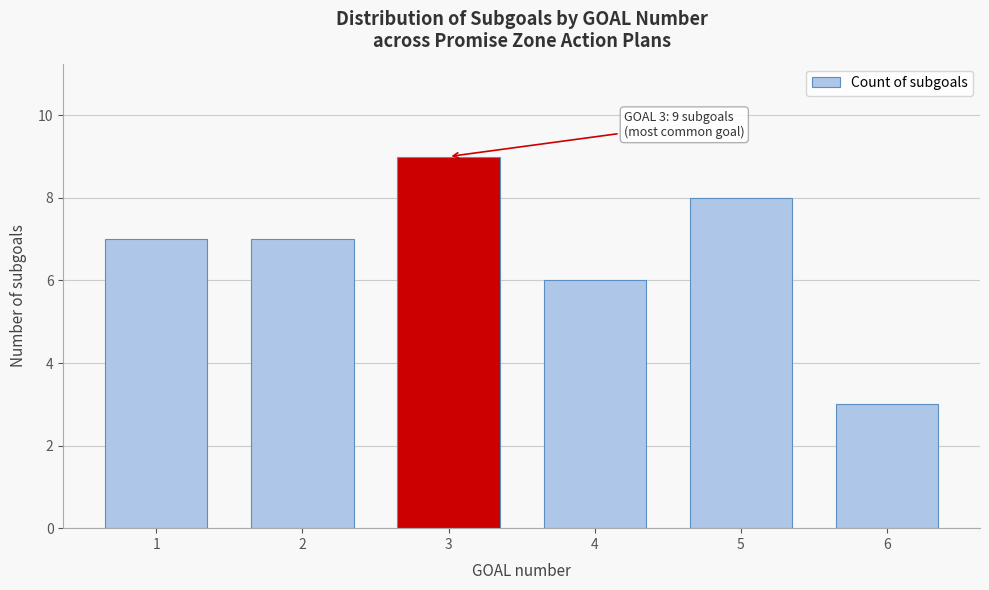

Reading left to right, transcribe all the data shown in this chart.

1=7	2=7	3=9	4=6	5=8	6=3